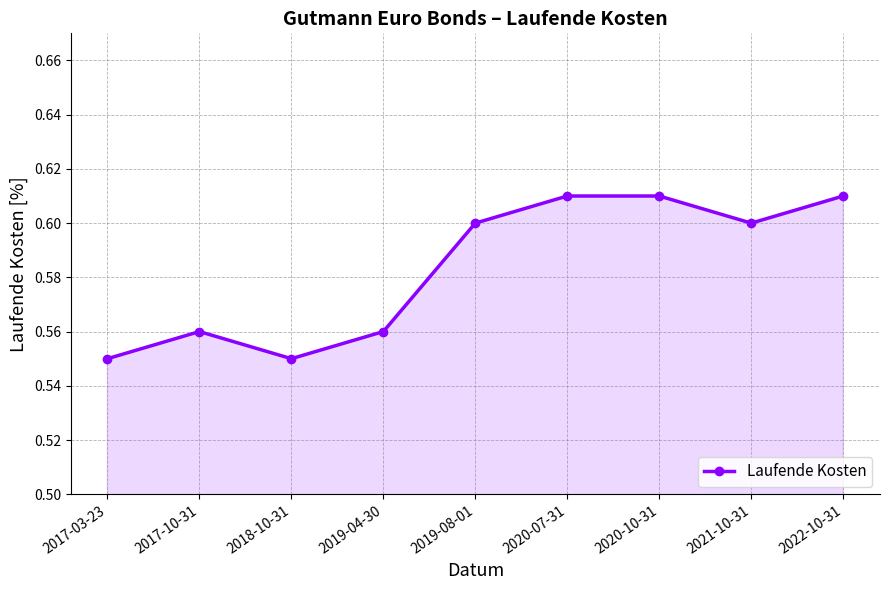

The chart shows a value of 0.6 at 2017-10-31. True or false?

True